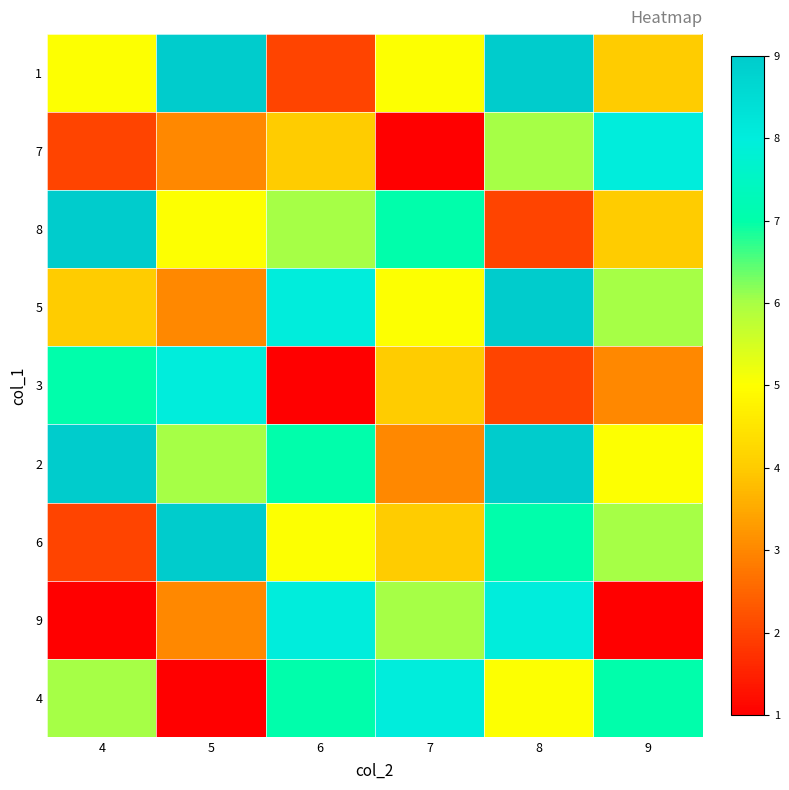

Which label corresponds to the smallest value in the chart?

7